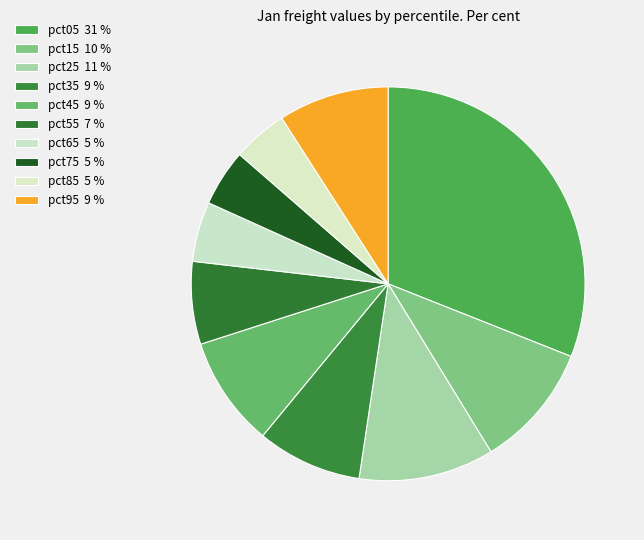

Does pct95 represent more than half of the total?

No